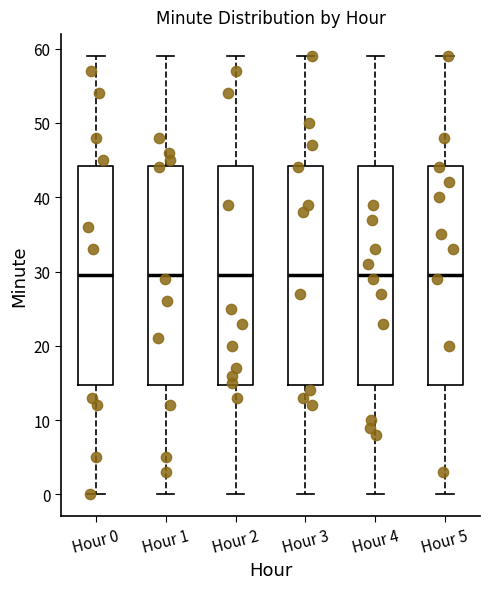

Reading left to right, read every box against the y-axis: the position of its median line, the range the box covers, and the ends of its whiskers. The values are not printed on the chart, so give them approximately, as read against the axis.

Hour 0: median 30, box 15 to 44, whiskers 0 to 59
Hour 1: median 30, box 15 to 44, whiskers 0 to 59
Hour 2: median 30, box 15 to 44, whiskers 0 to 59
Hour 3: median 30, box 15 to 44, whiskers 0 to 59
Hour 4: median 30, box 15 to 44, whiskers 0 to 59
Hour 5: median 30, box 15 to 44, whiskers 0 to 59